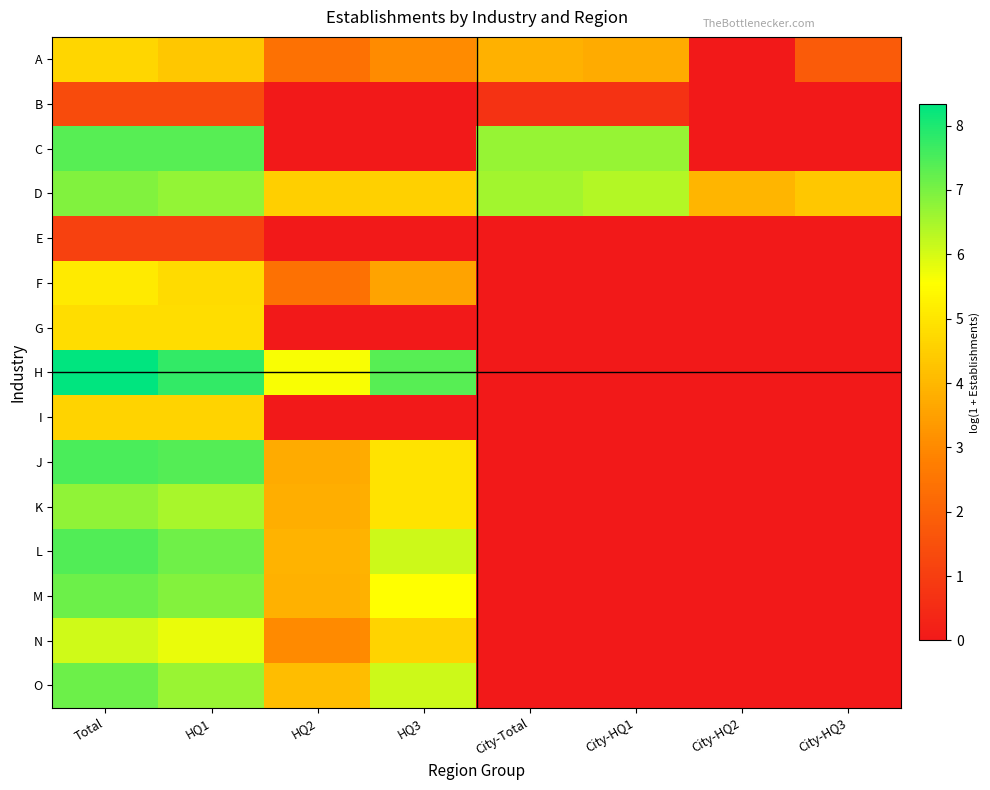

Which category has the lowest value across all series?

City-HQ2